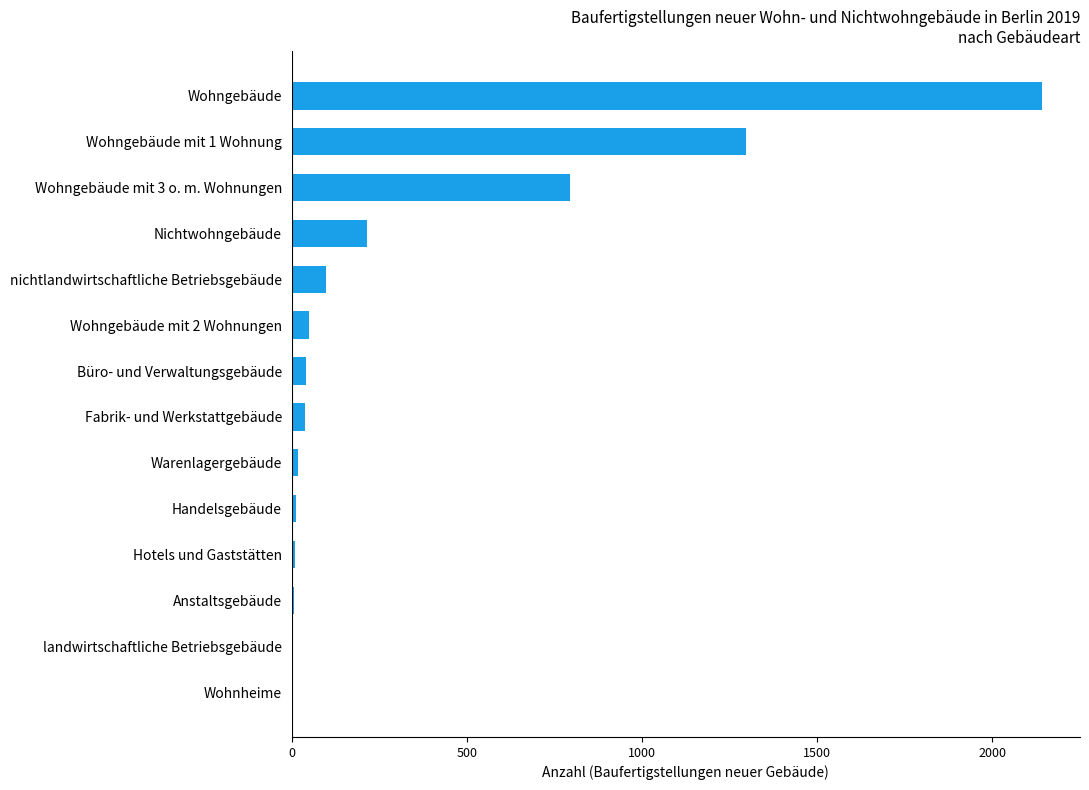

Count the number of categories in the chart.

14